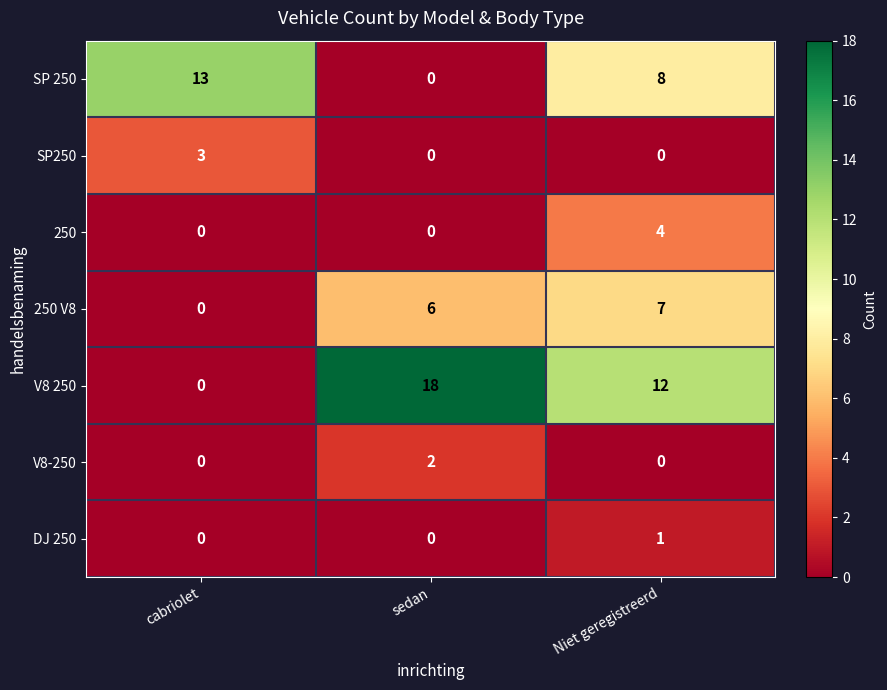

Where does the V8 250 series first go above 12?

sedan